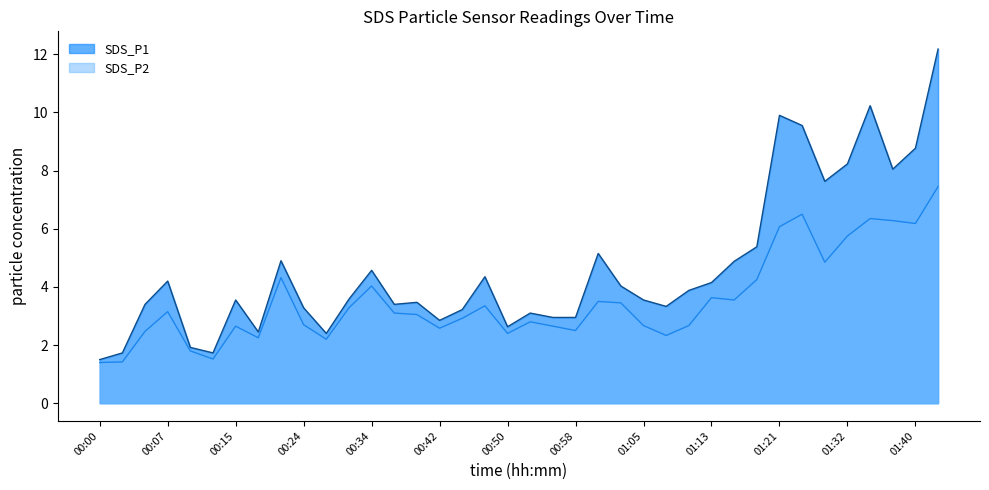

What is the difference between the highest and lowest values at 00:27?

0.2